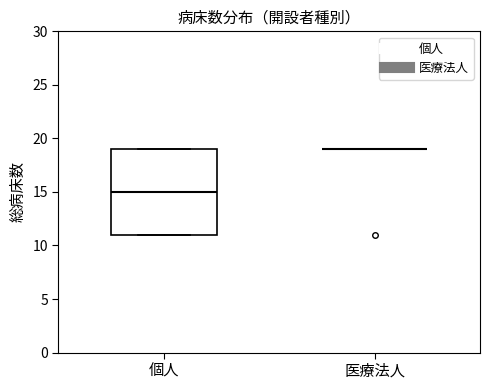

Comparing the boxes themselves (not the whiskers), which one is the tallest?

個人